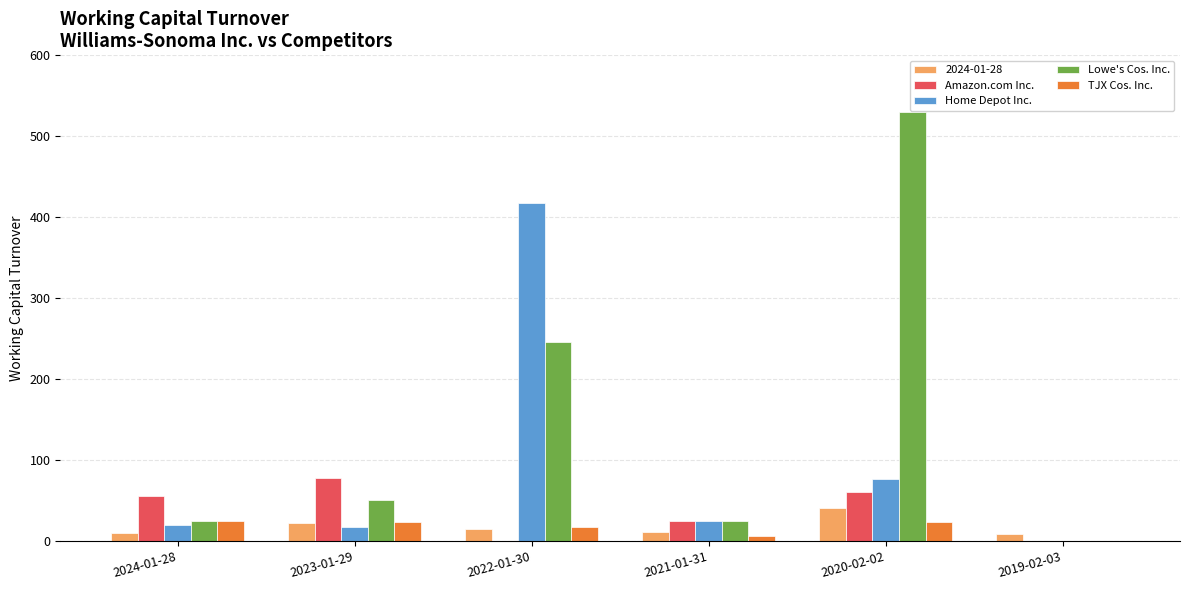

What is the spread (max minus min) of values at 2020-02-02?

506.5